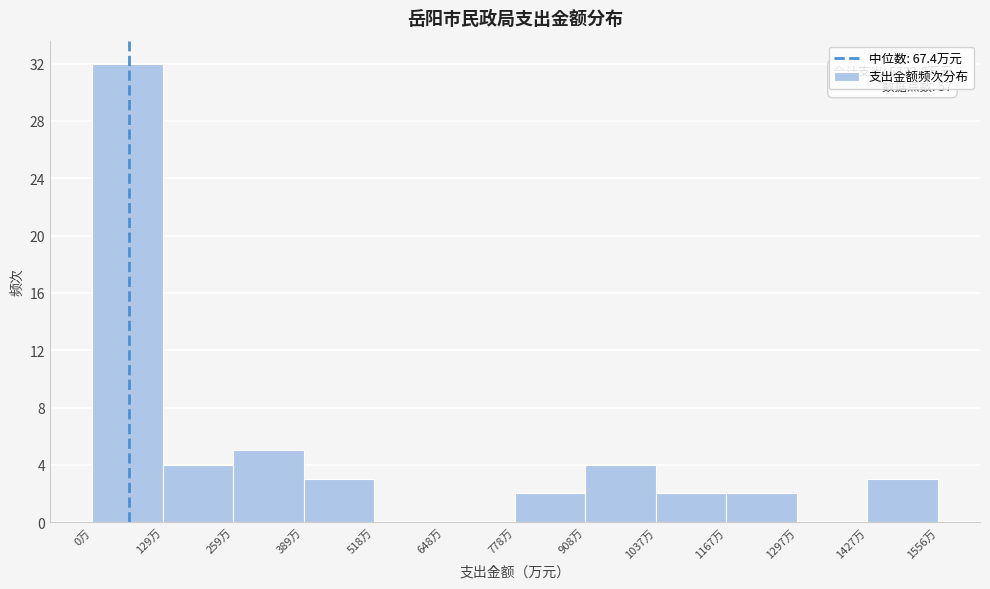

Which range on the x-axis has the tallest bar?

0 to 120